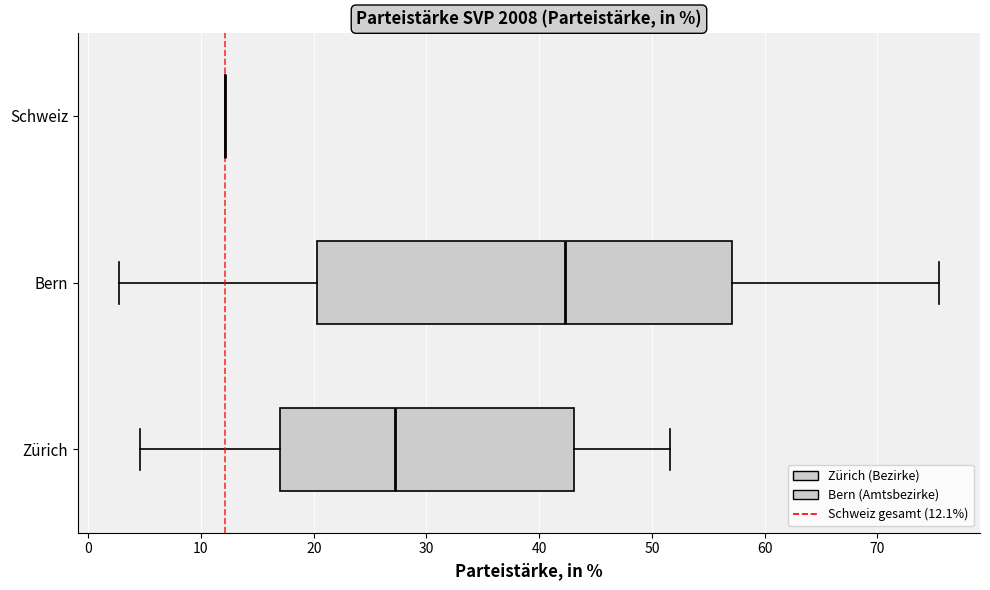

Reading bottom to top, read every box against the x-axis: the position of its median line, the range the box covers, and the ends of its whiskers. The values are not printed on the chart, so give them approximately, as read against the axis.

Zürich: median 27, box 17 to 43, whiskers 5 to 52
Bern: median 42, box 20 to 57, whiskers 3 to 75
Schweiz: box collapsed to a line at 12, whiskers 12 to 12